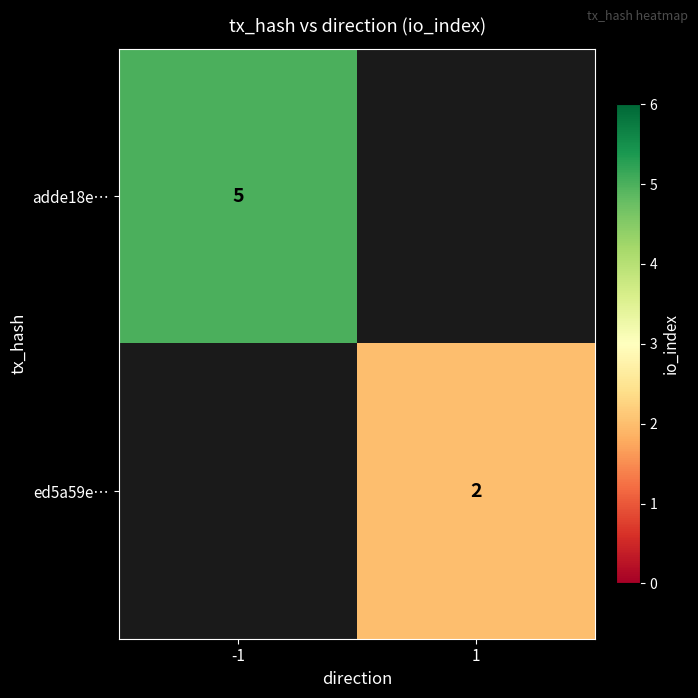

At which label is adde18e… closest to 5?

-1